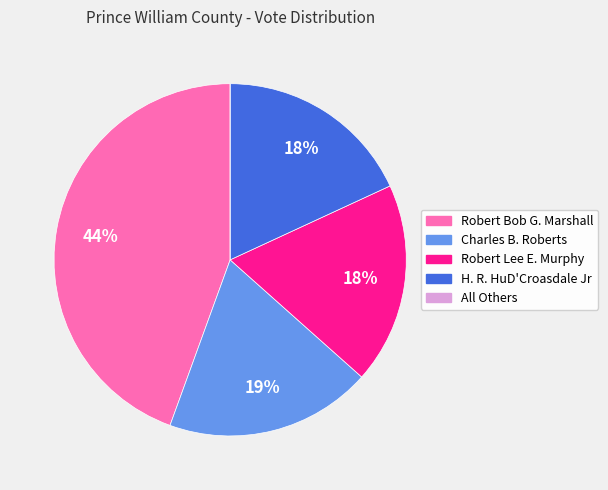

Does Robert Lee E. Murphy account for over 50% of the chart?

No